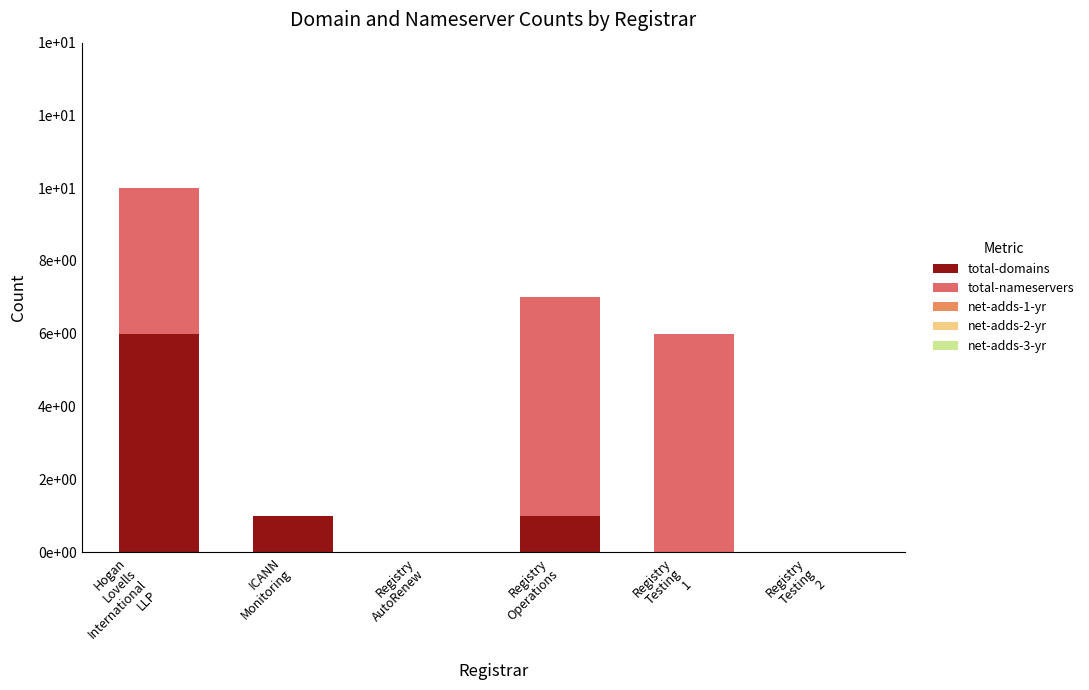

Does the chart contain stacked bars?

Yes